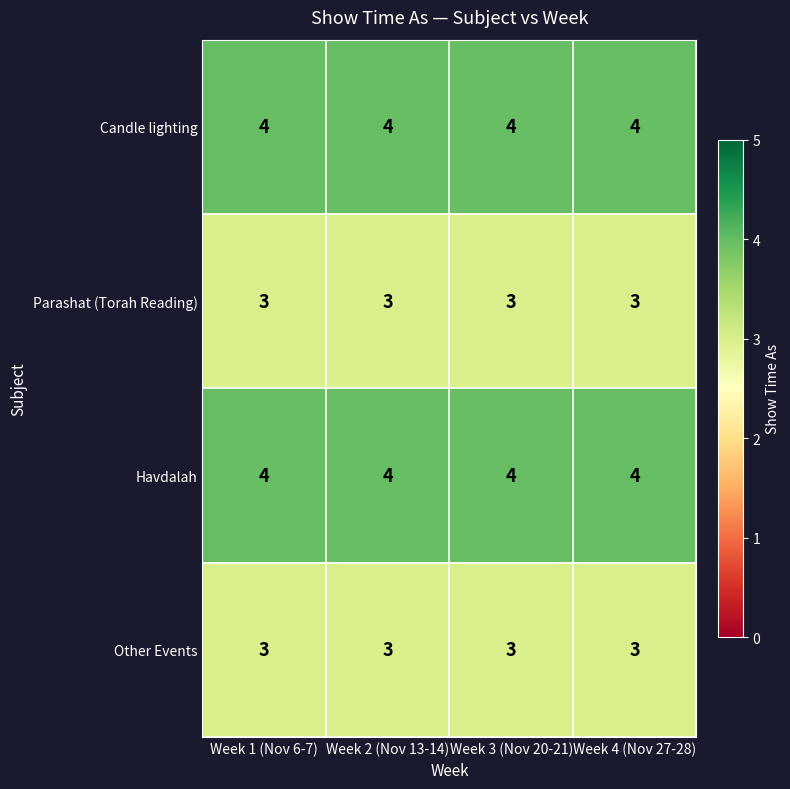

Count the number of categories in the chart.

4